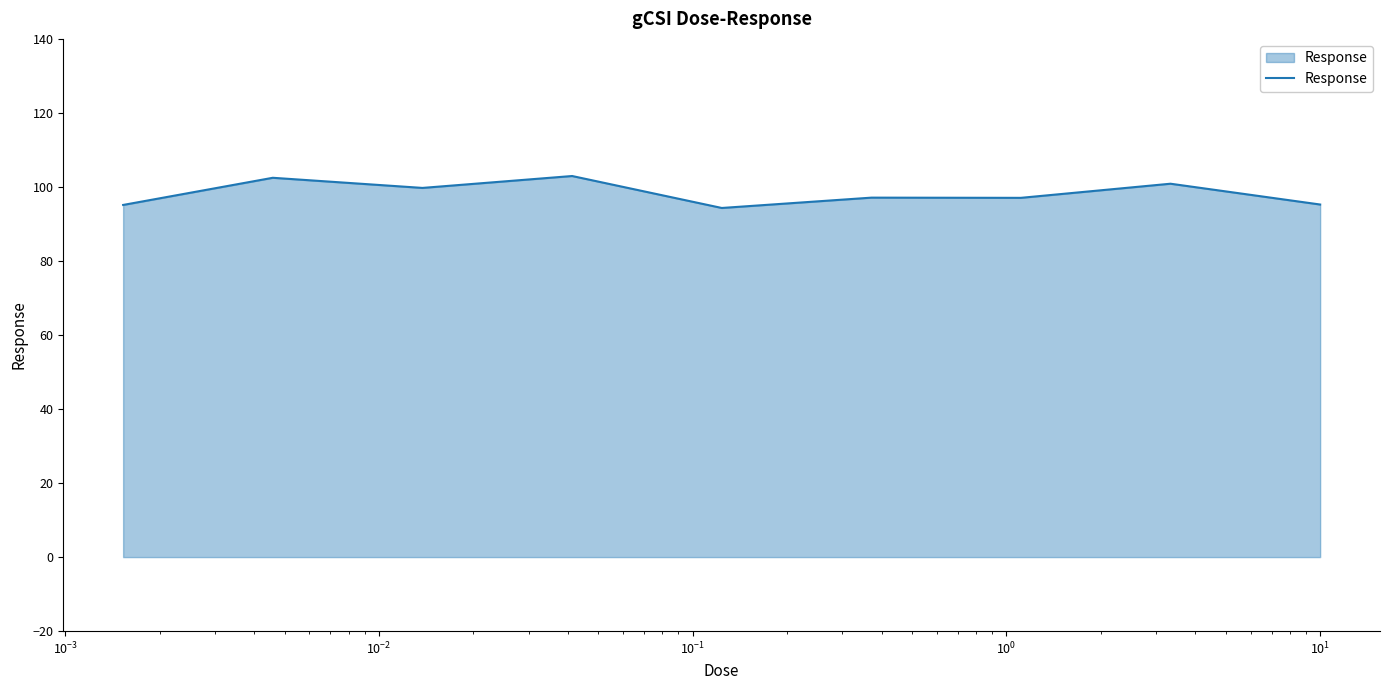

Does the chart have visible grid lines?

No